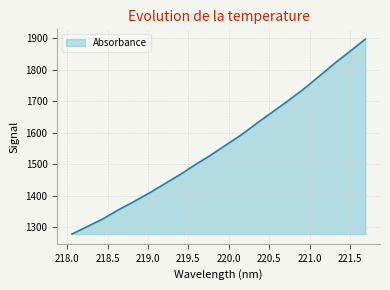

What is the smallest value displayed?

1277.3